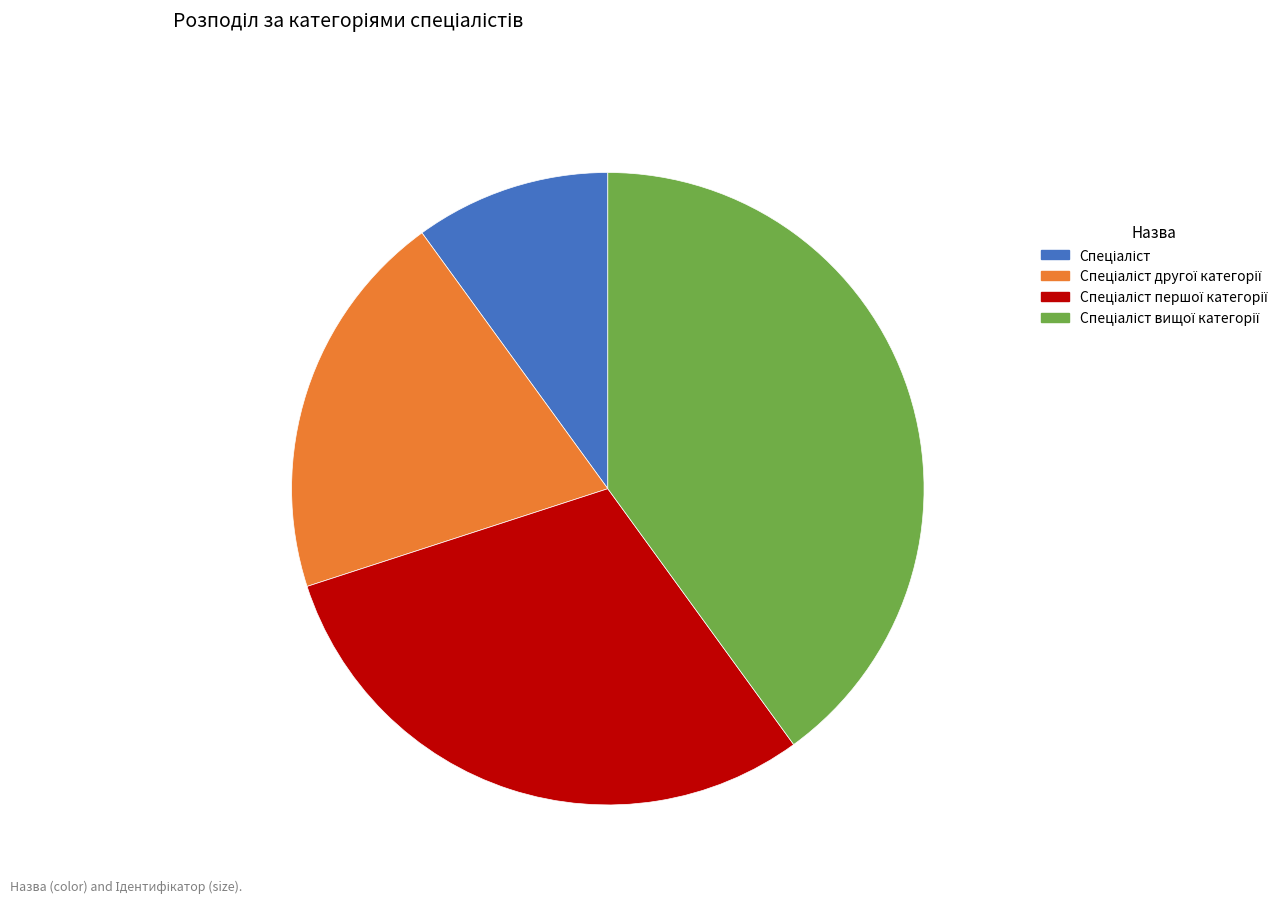

Is there any slice that represents more than half of the pie?

No